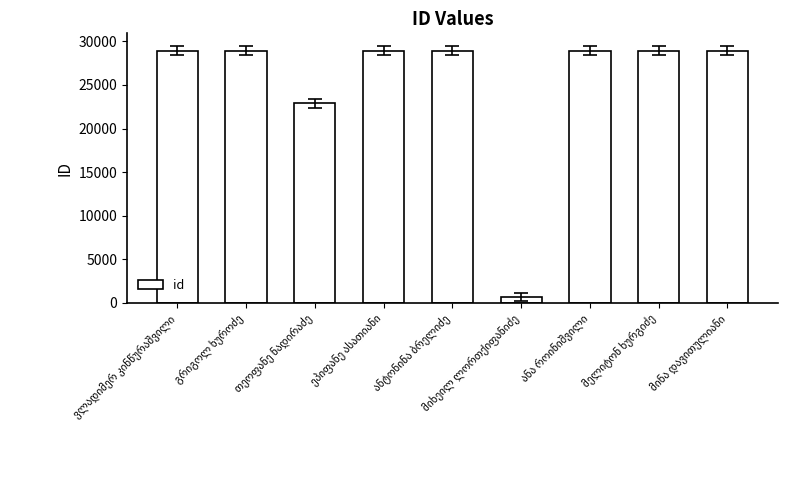

What is the difference between the second highest and second lowest values?

6045